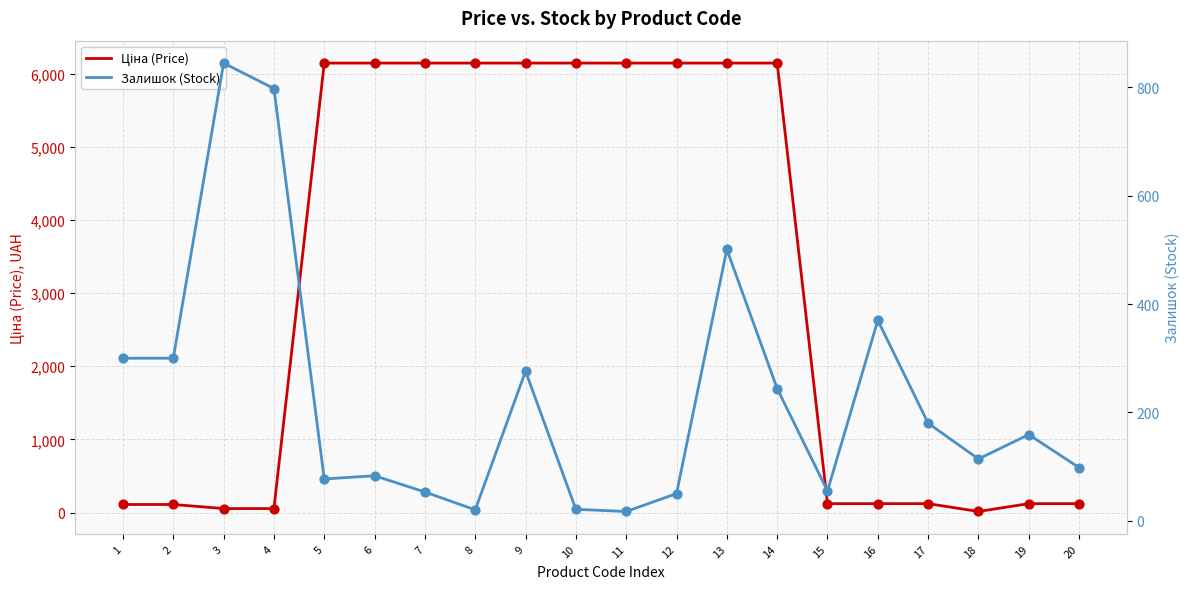

Is the value of Залишок (Stock) at 5 greater than the value of Ціна (Price) at 1?

No